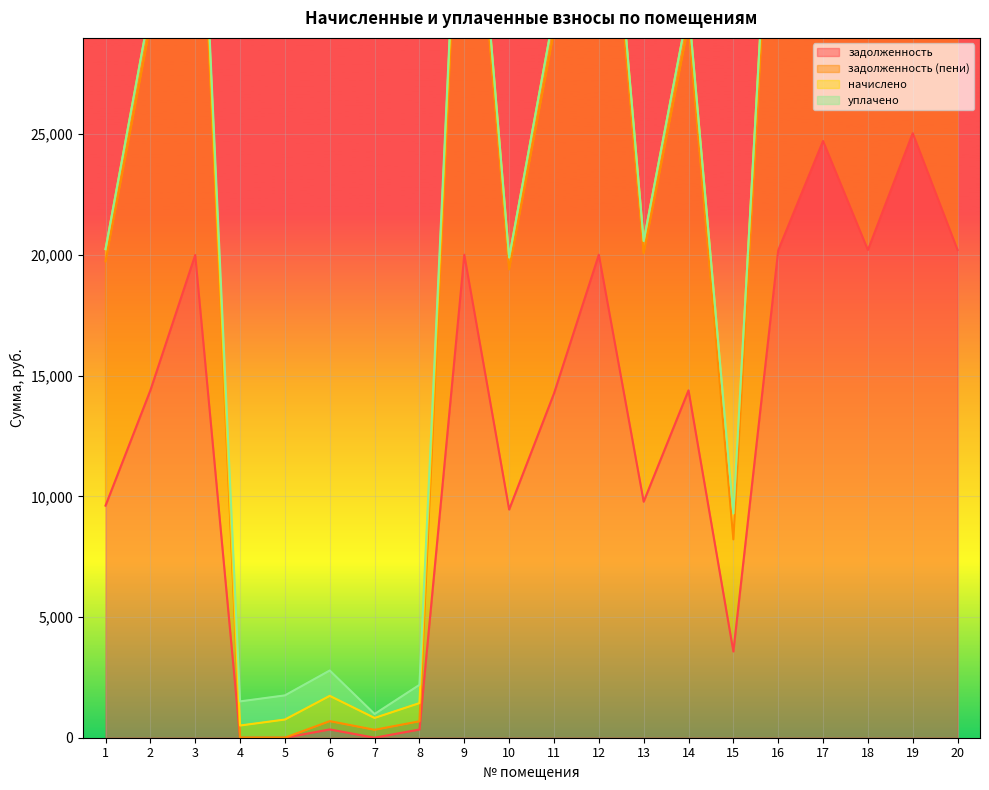

Rank the categories by задолженность (пени) value from lowest to highest.

5, 4, 7, 8, 6, 15, 10, 1, 13, 11, 2, 14, 3, 9, 12, 16, 18, 20, 17, 19